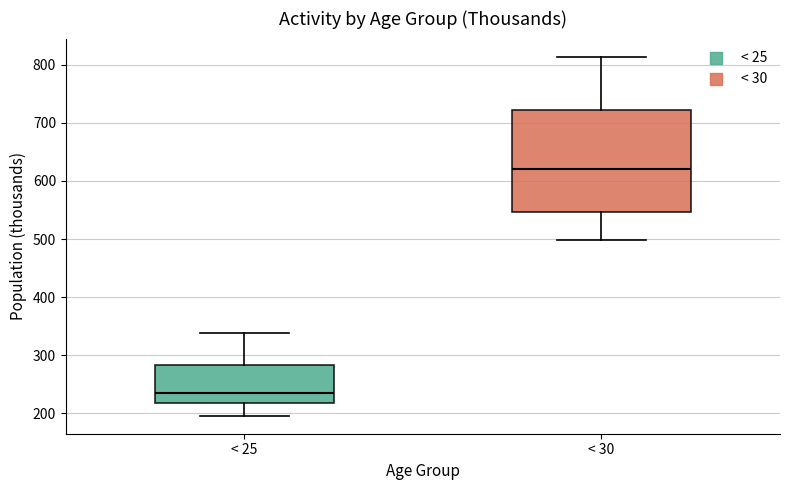

Where does the median line of the box for < 30 sit on the y-axis? The values are not printed on the chart, so give them approximately, as read against the axis.

620